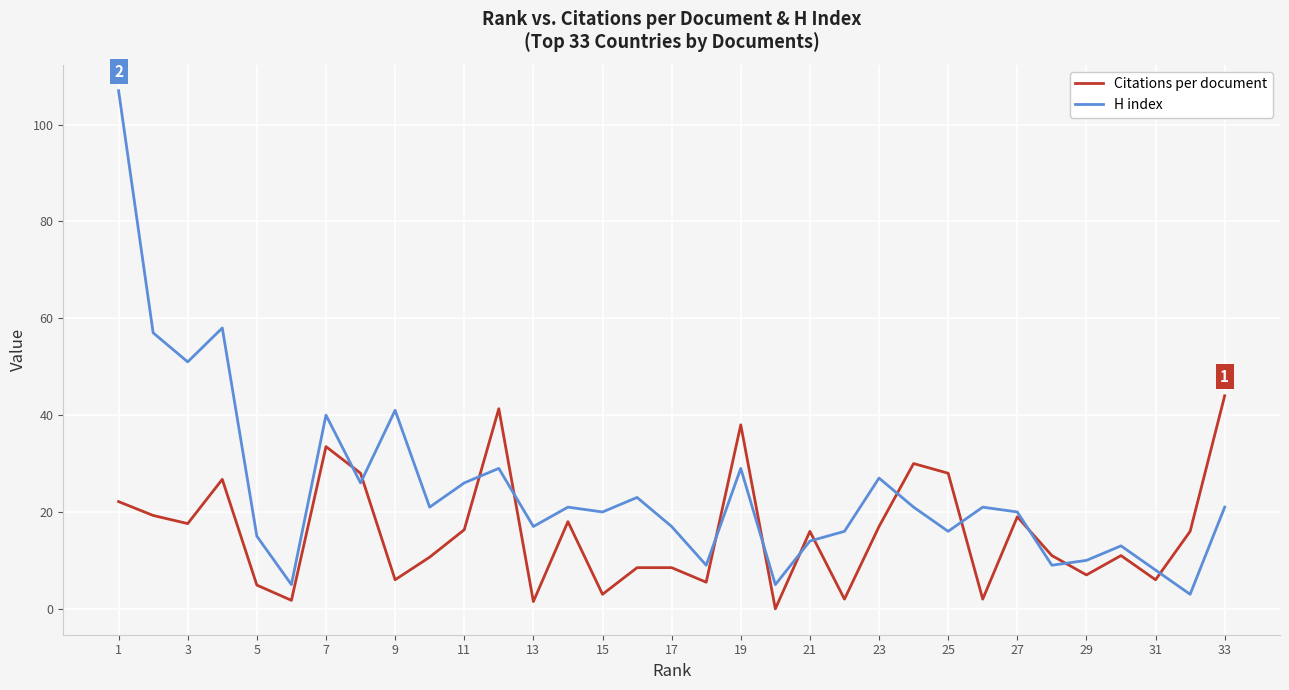

How many values in Citations per document are above zero?

32